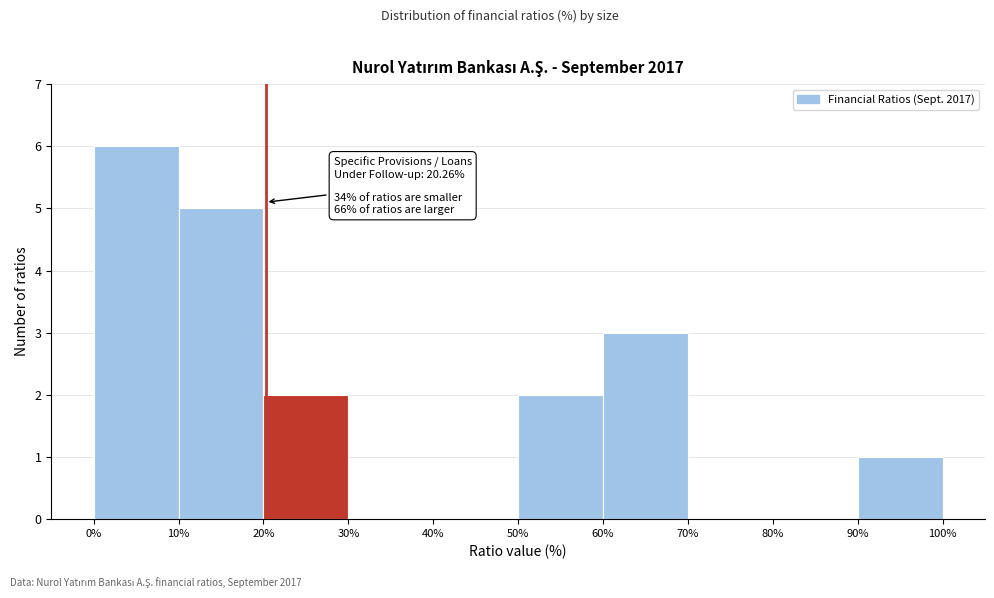

Which range on the x-axis has the tallest bar?

0% to 10%